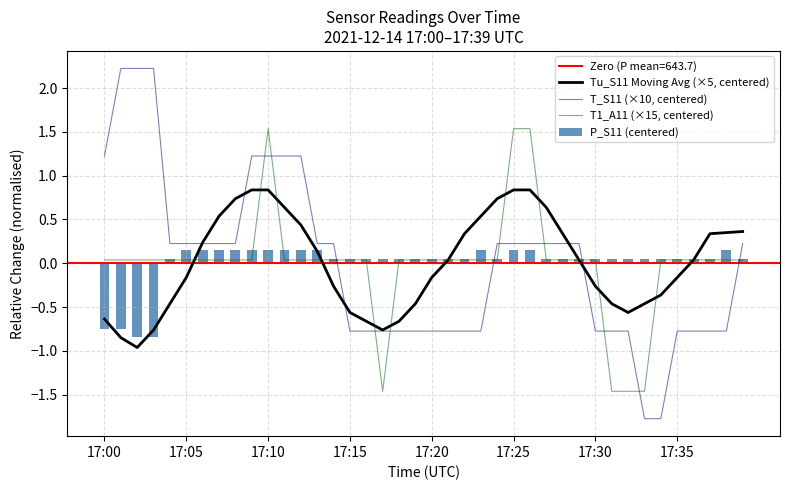

What is the greatest value displayed?

2.2